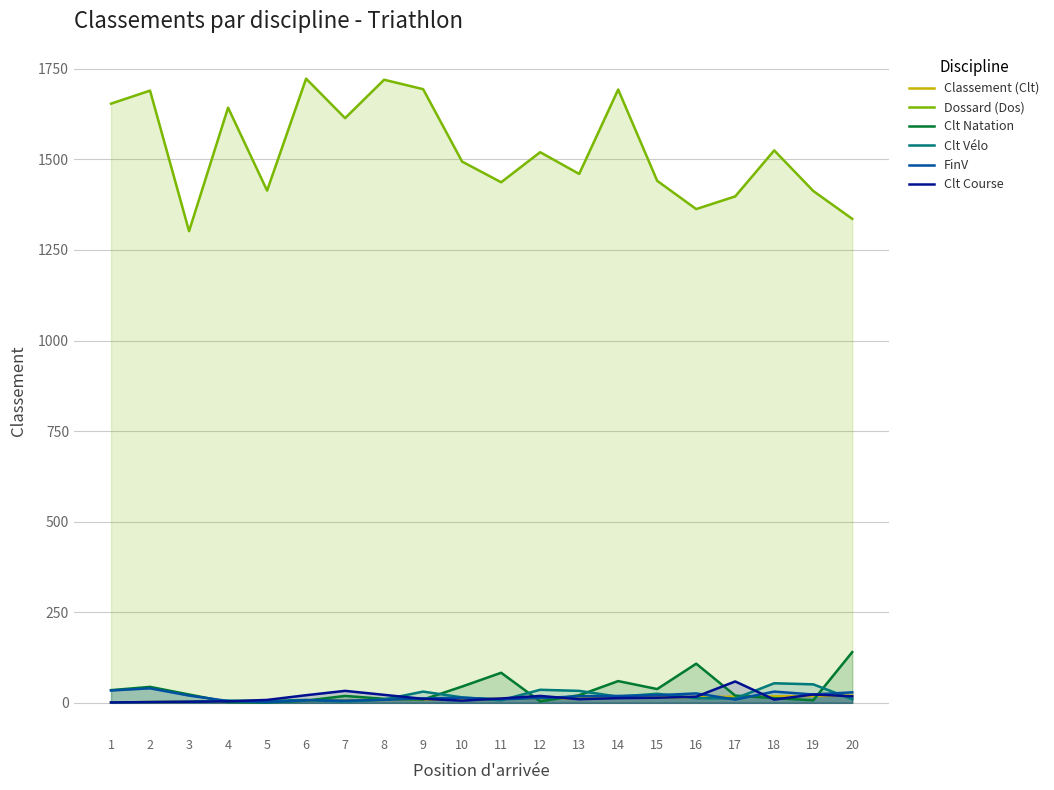

The value of Clt Vélo at 1 is 2. True or false?

False